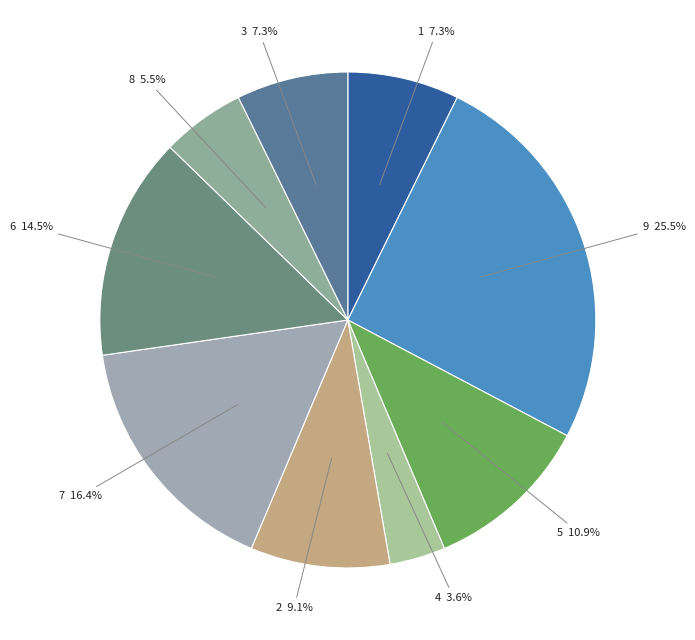

Does 9 account for over 50% of the chart?

No